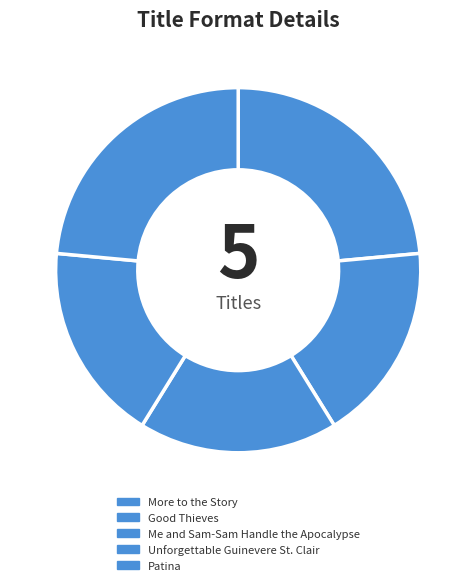

What percentage is the Unforgettable Guinevere St. Clair slice, to the nearest percent?

18%